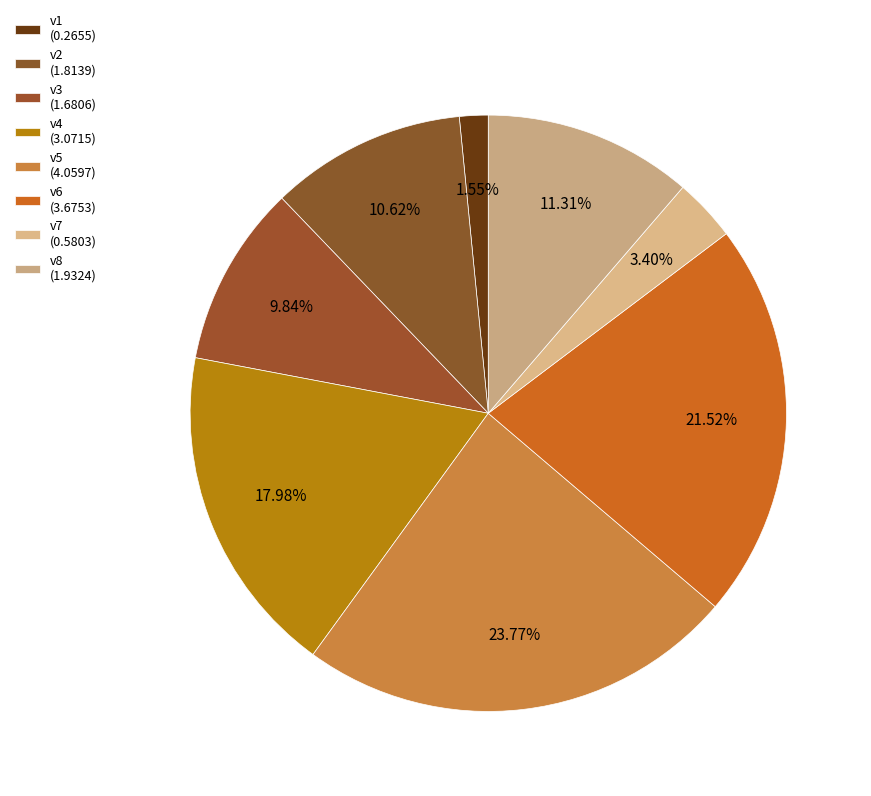

To the nearest percent, what is the combined percentage of v3 and v4?

28%